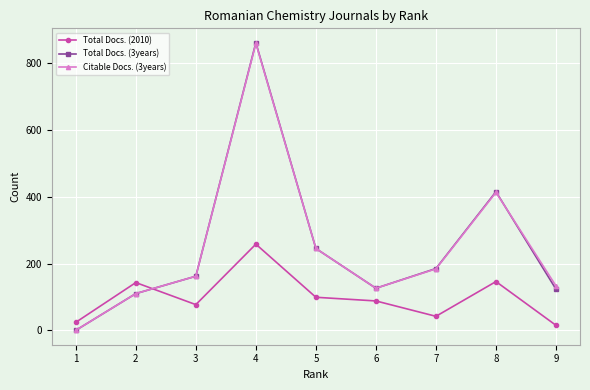

True or false: Total Docs. (3years) has more than 2 points higher than both neighbors.

False